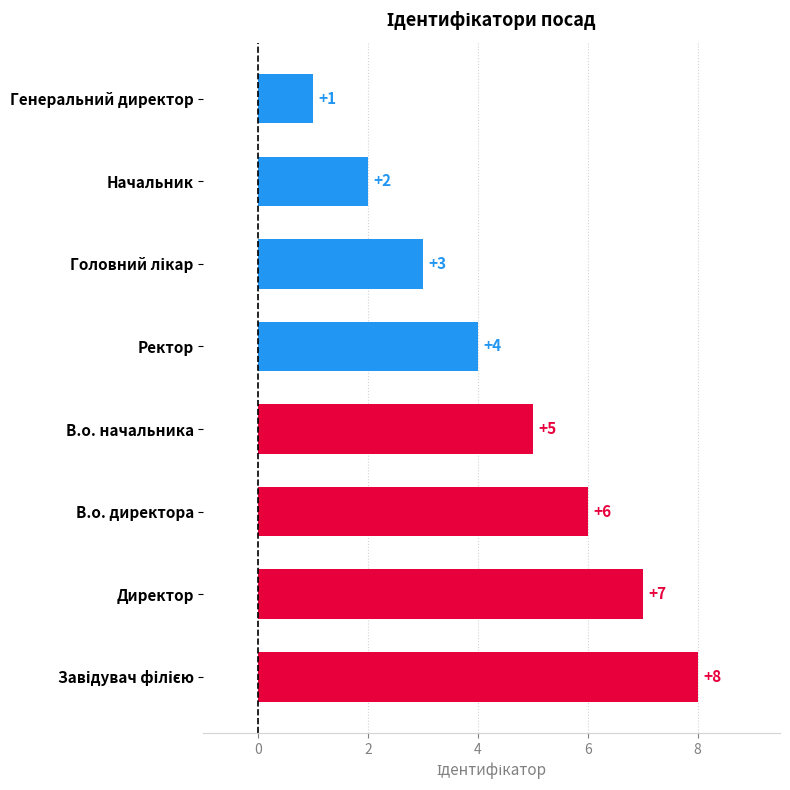

At which category does the chart reach its minimum across all series?

Генеральний директор